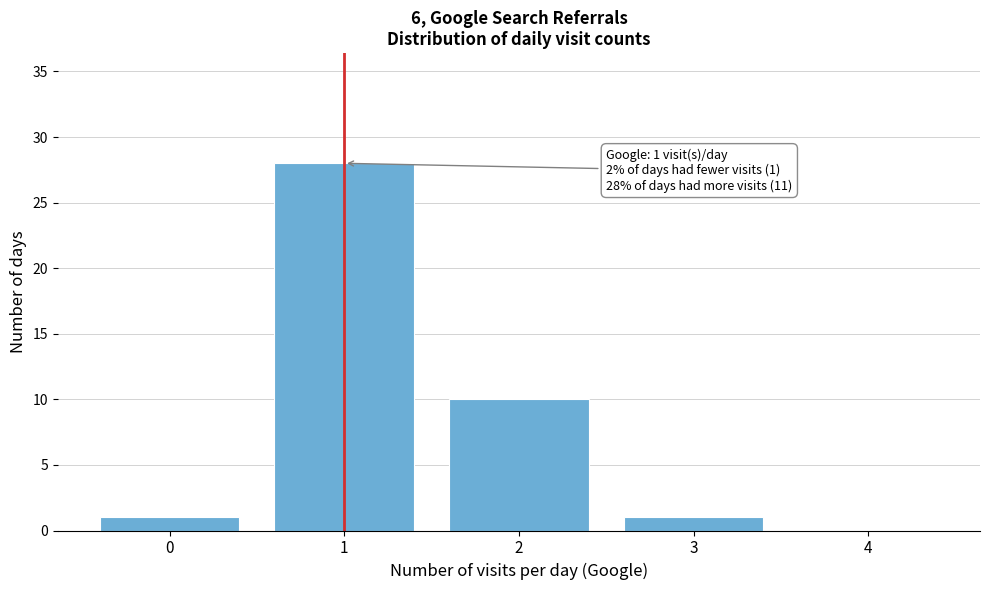

Reading left to right, extract all data points from this chart.

0=1	1=28	2=10	3=1	4=0